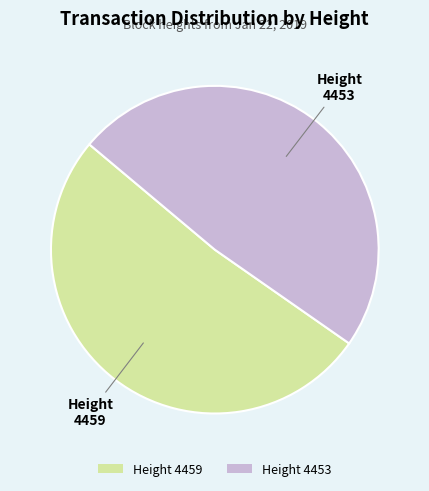

True or false: Height 4459 accounts for 51% of the total.

True